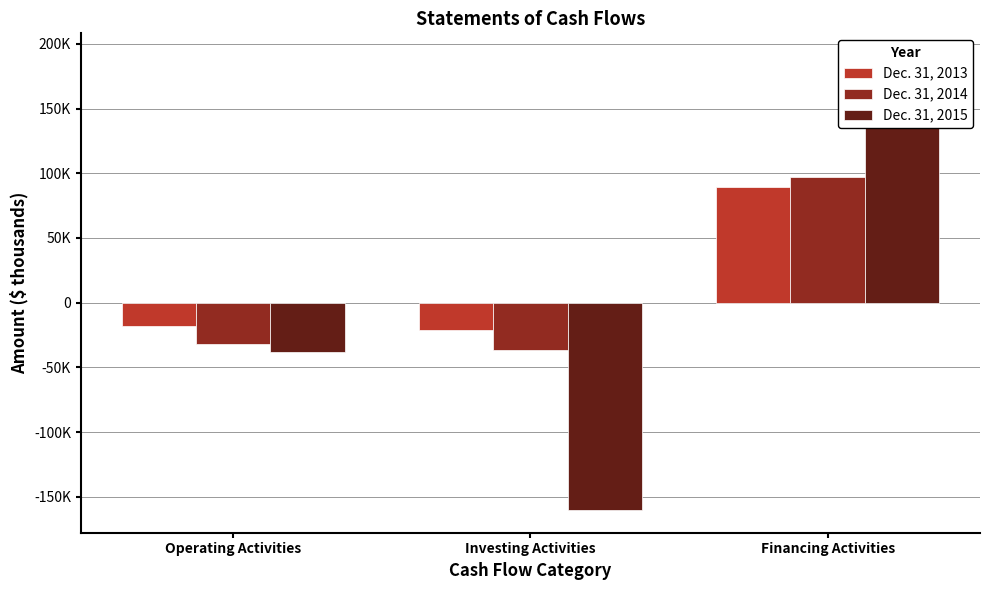

True or false: Dec. 31, 2014 has a value of -36598 at Investing Activities.

True